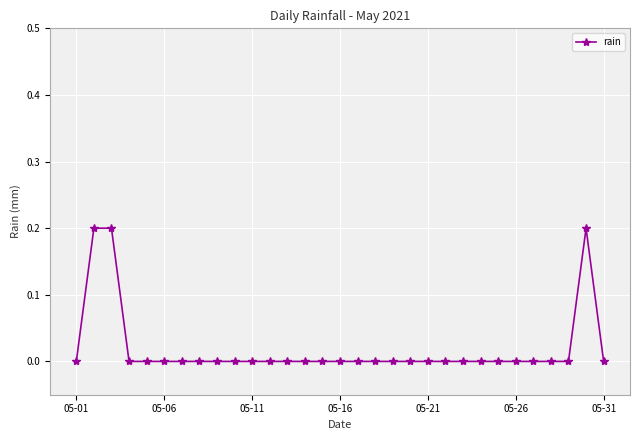

Is this an area chart (filled region under the line)?

No